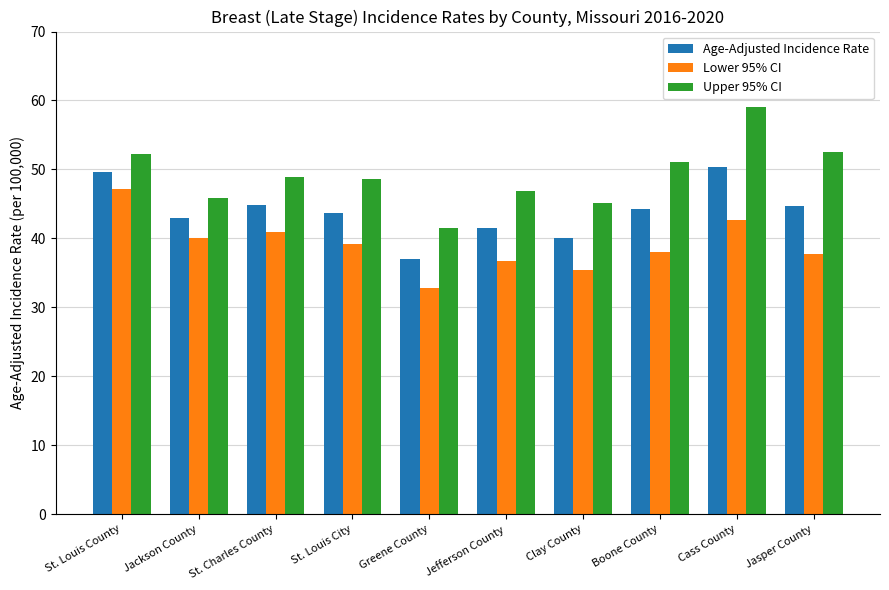

What is the average value of the Upper 95% CI series?

49.2